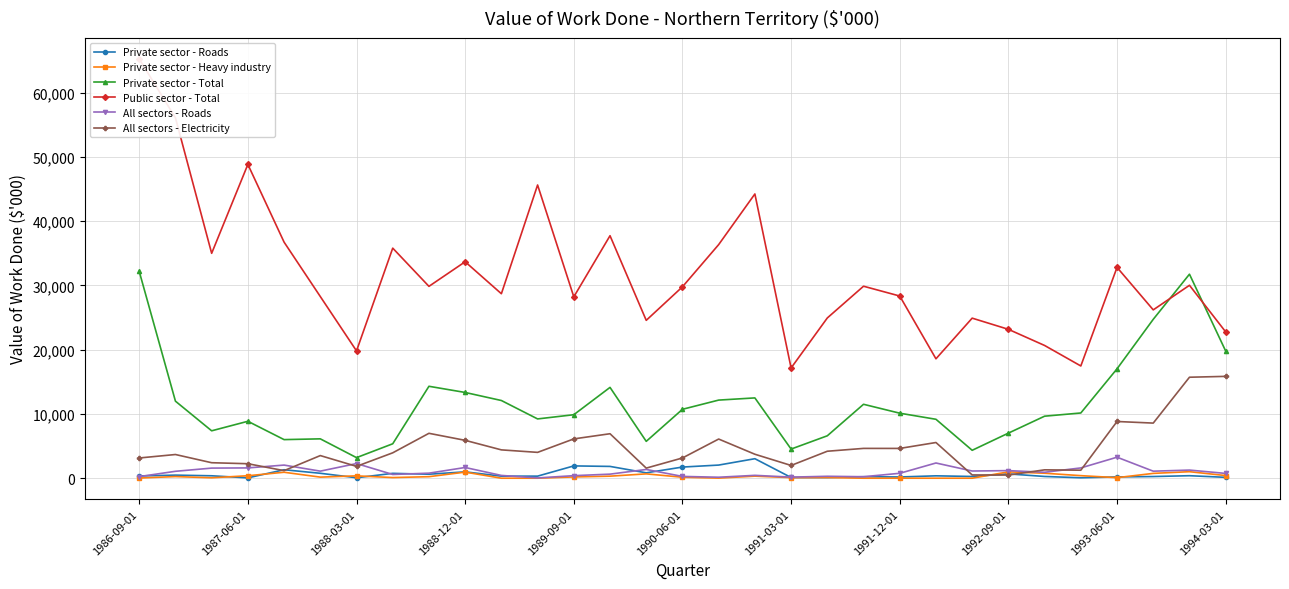

What is the difference between the highest and lowest values at 11?

45647